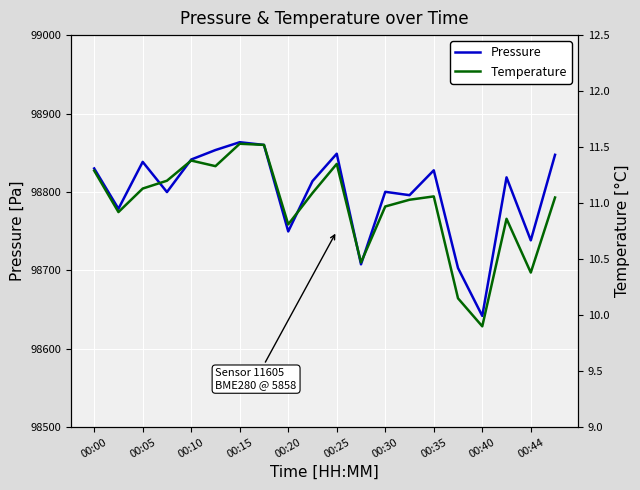

At 00:00, list the series in order from largest to smallest.

Pressure, Temperature